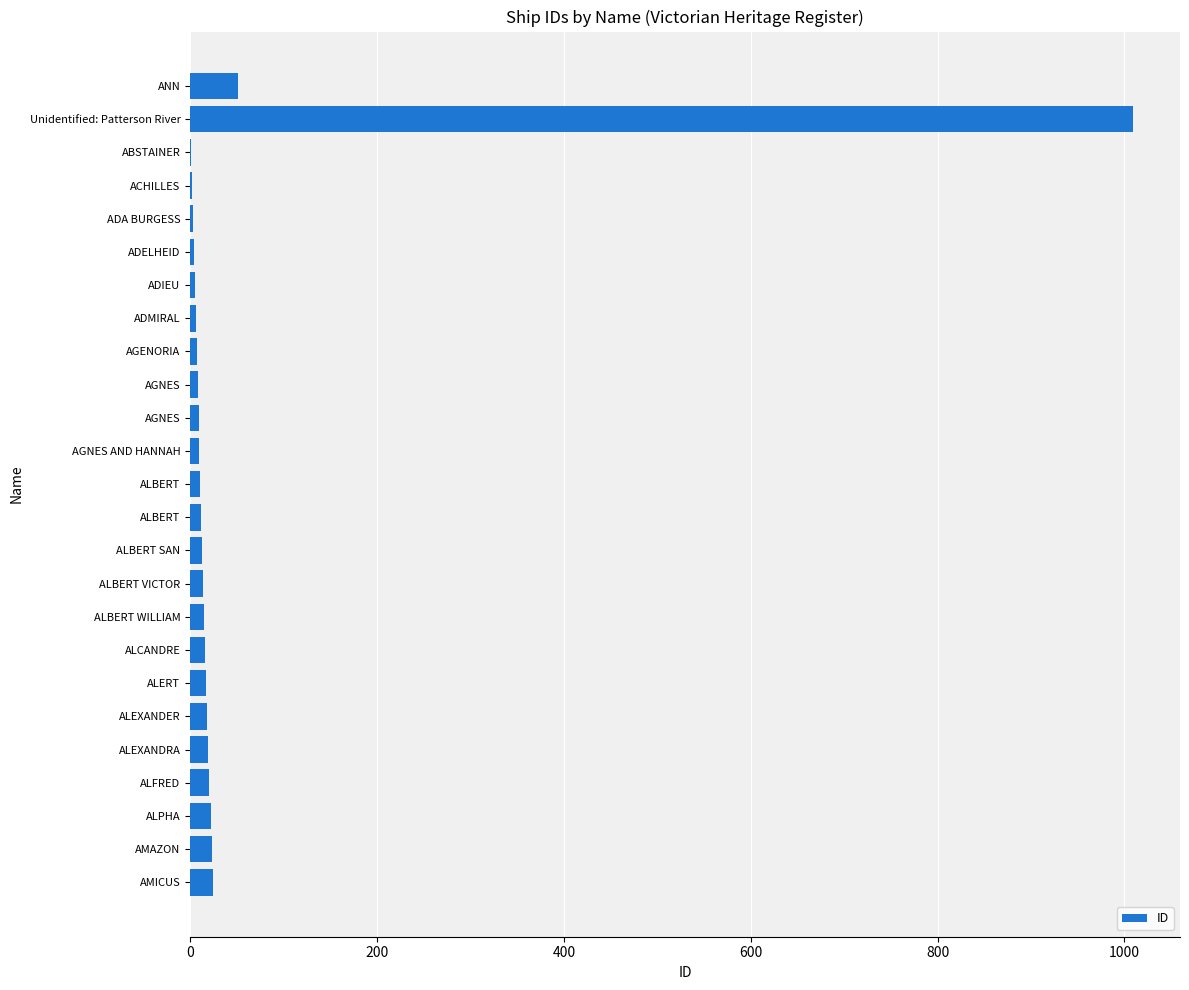

What is the sum of all values?

1339